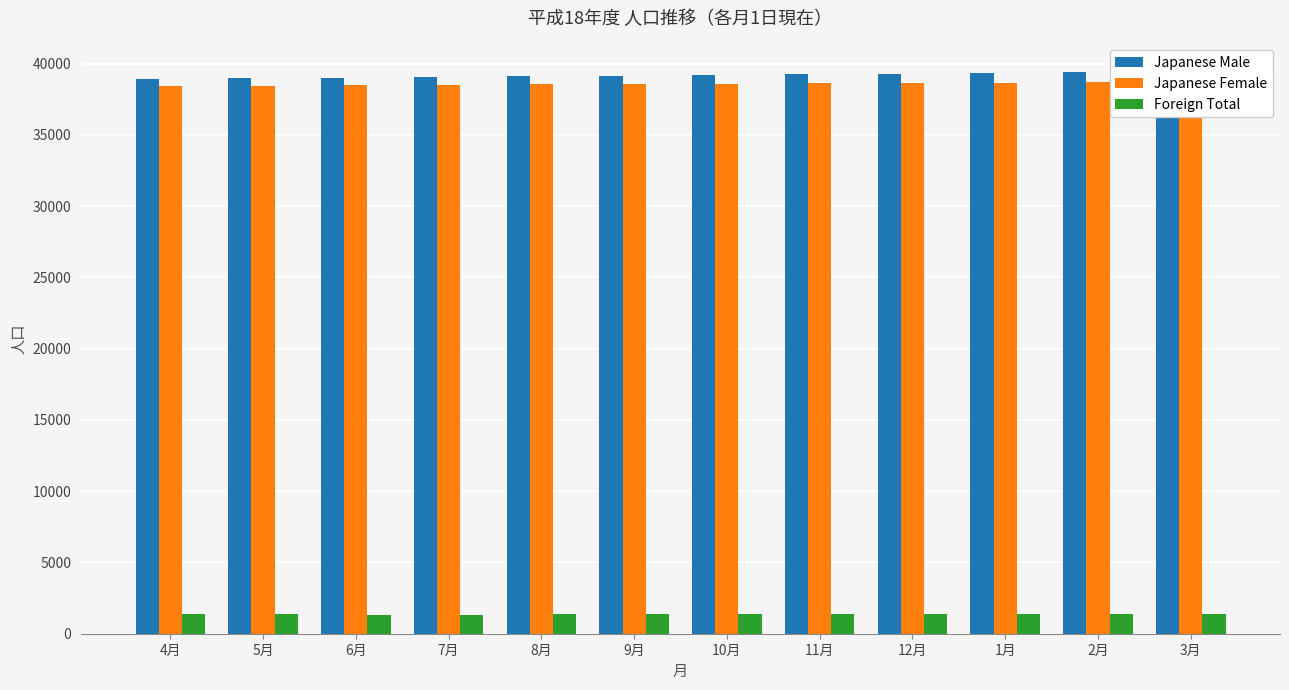

What is the average value of the Japanese Female series?

38575